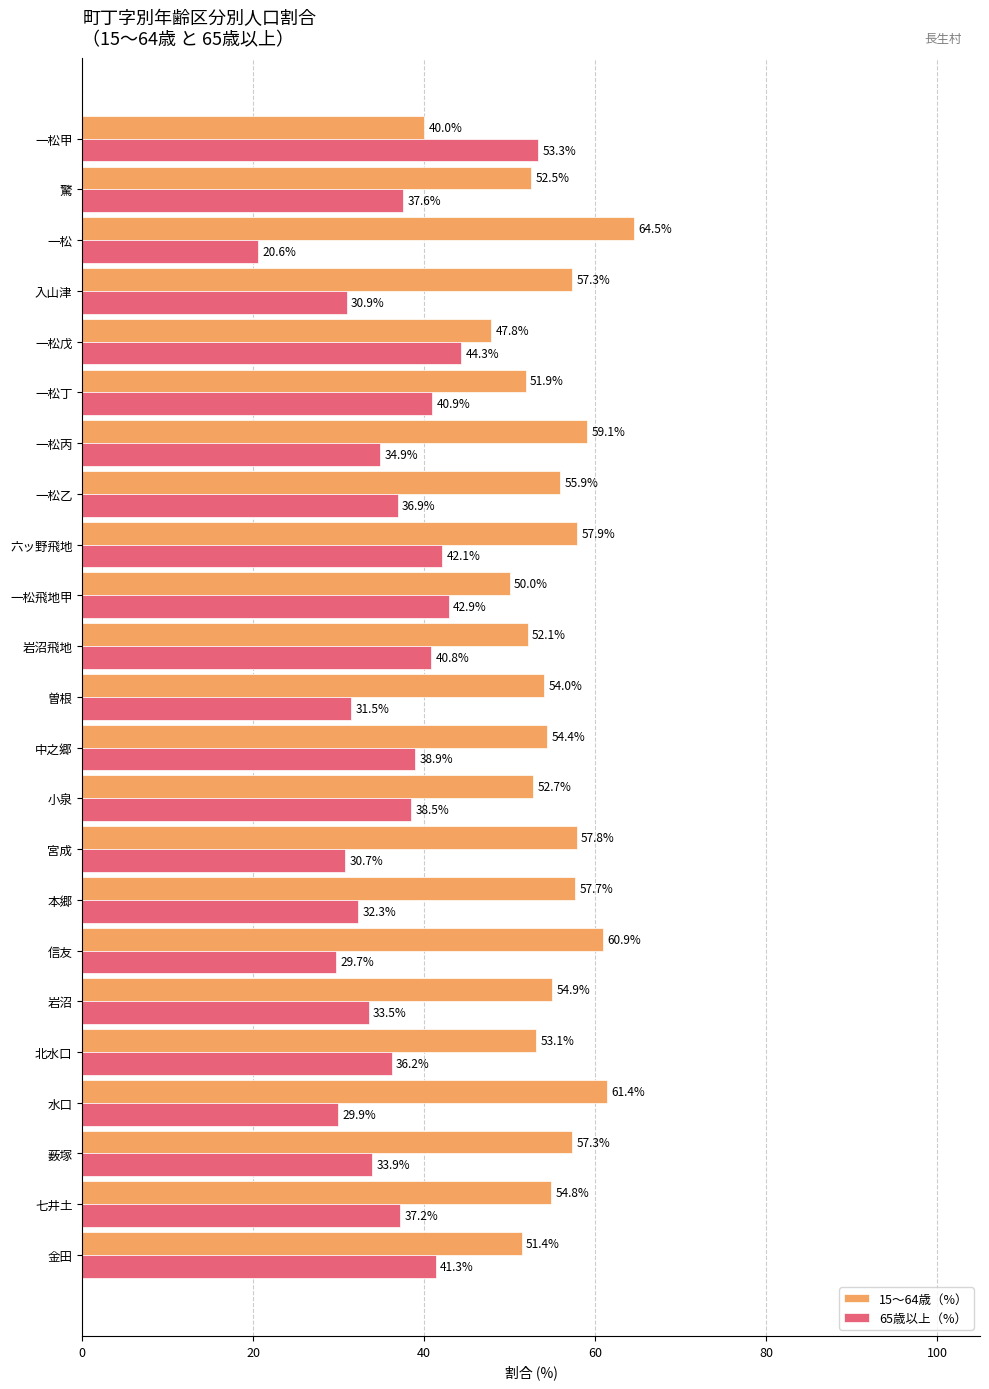

What is the lowest value of the 65歳以上（%） series?

20.6